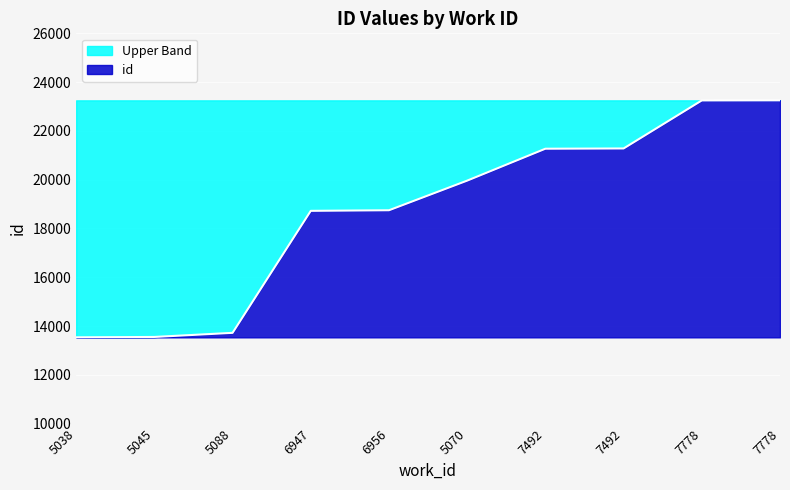

What is the change in value from 5045 to 5088?

+168